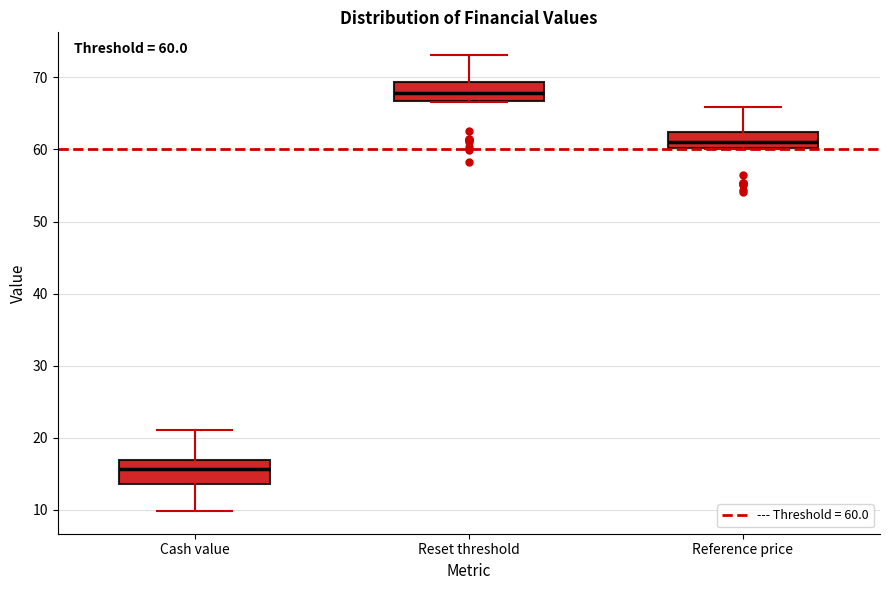

Which box has the highest median line?

Reset threshold